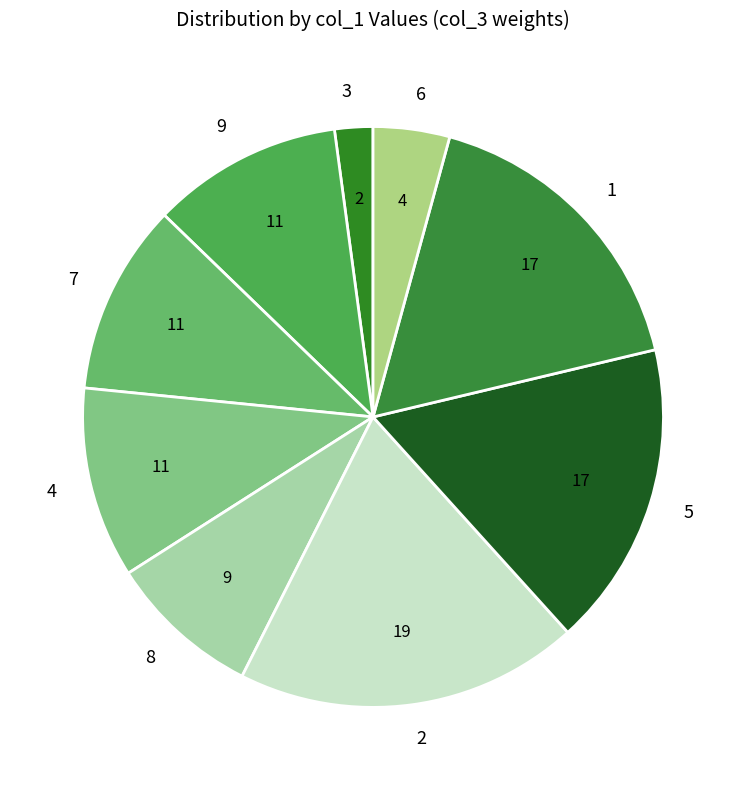

Does any single category account for the majority?

No